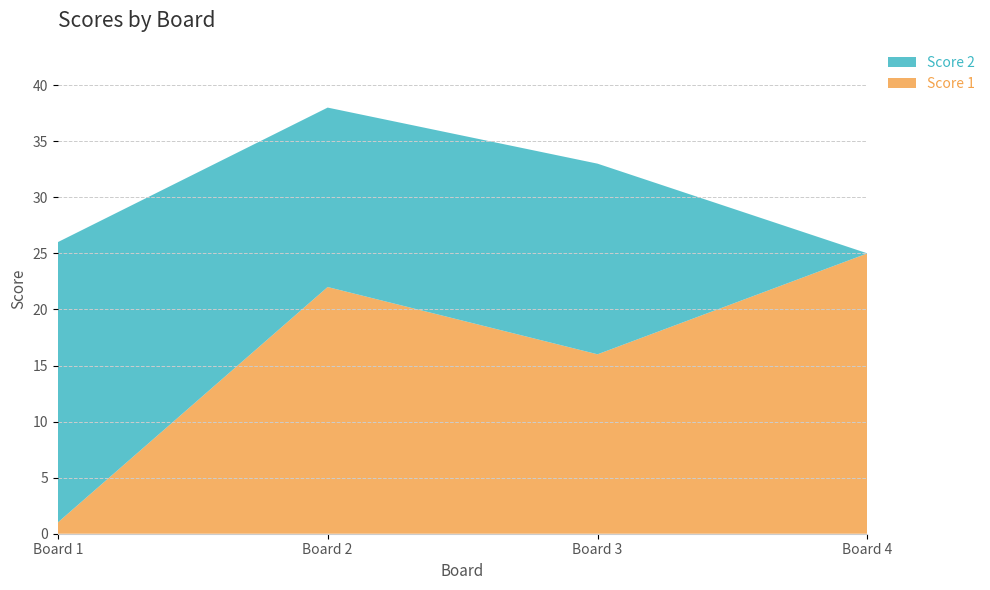

Reading left to right, list all the values displayed in this chart.

Score 1: 1	22	16	25
Score 2: 25	16	17	0